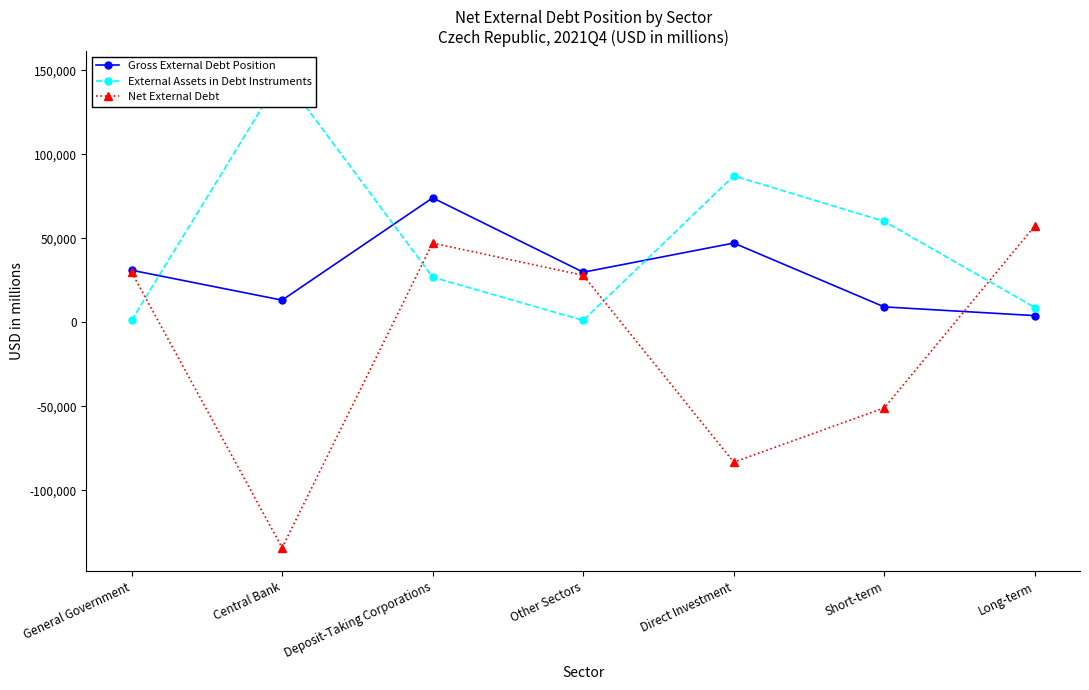

What is the smallest value displayed?

-134037